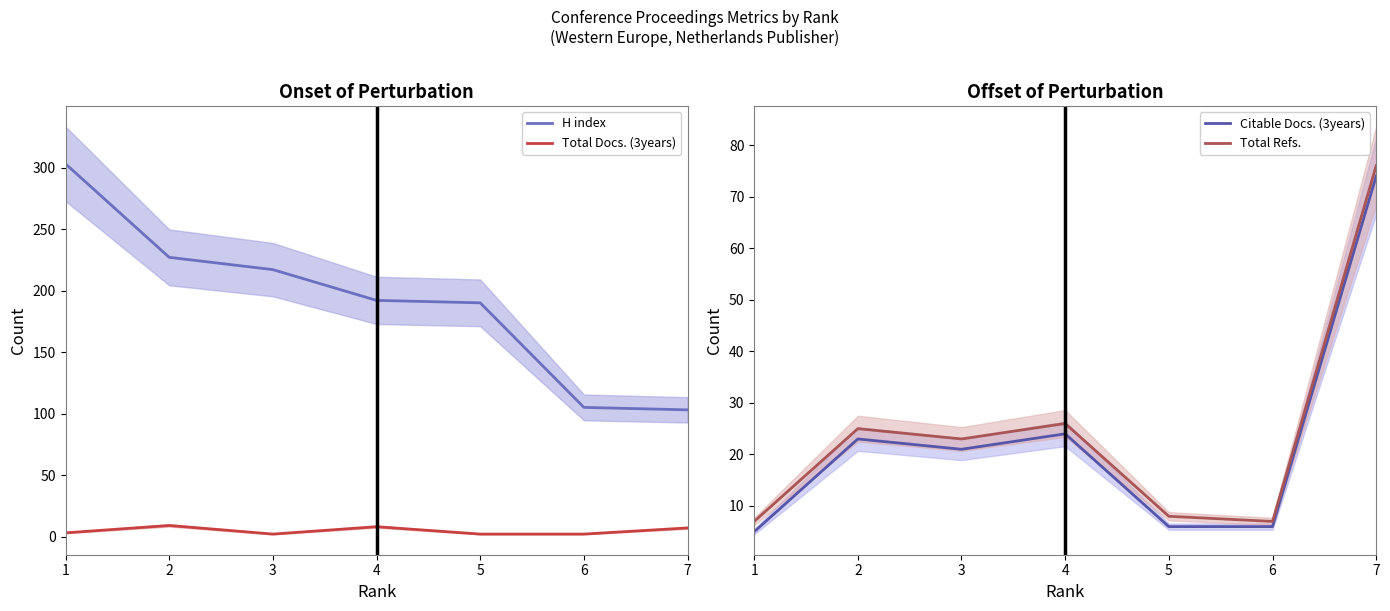

At which label does Citable Docs. (3years) first exceed 21?

2